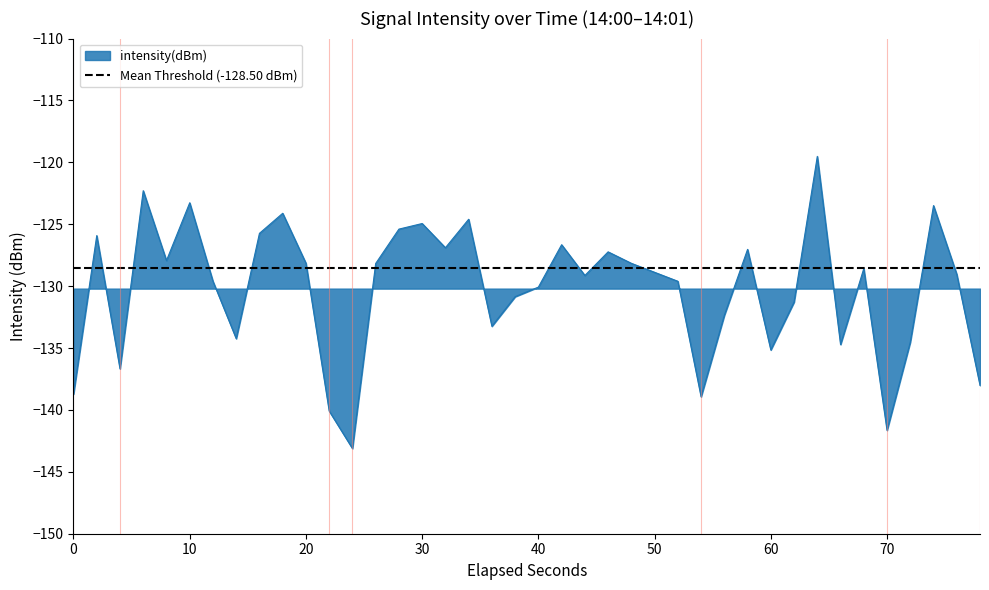

The intensity(dBm) series shows -202.0 at 50. True or false?

False